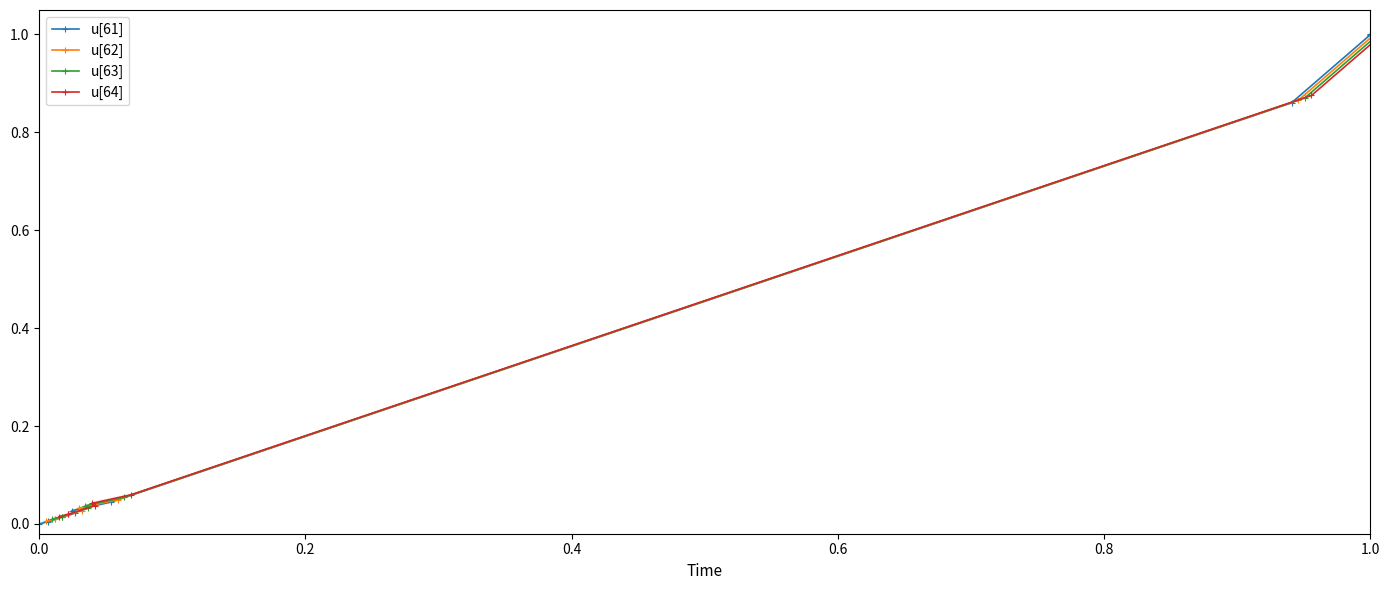

Does the chart display data point markers on the line(s)?

Yes